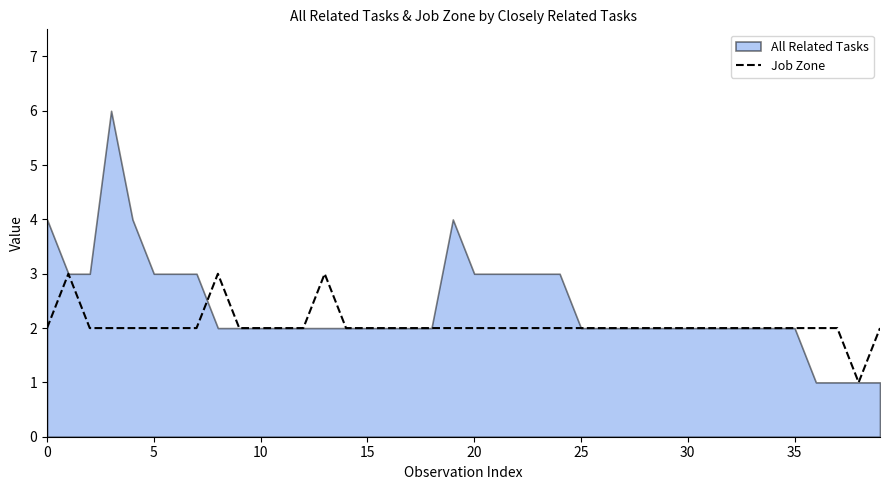

The value at 32 is 1. True or false?

False